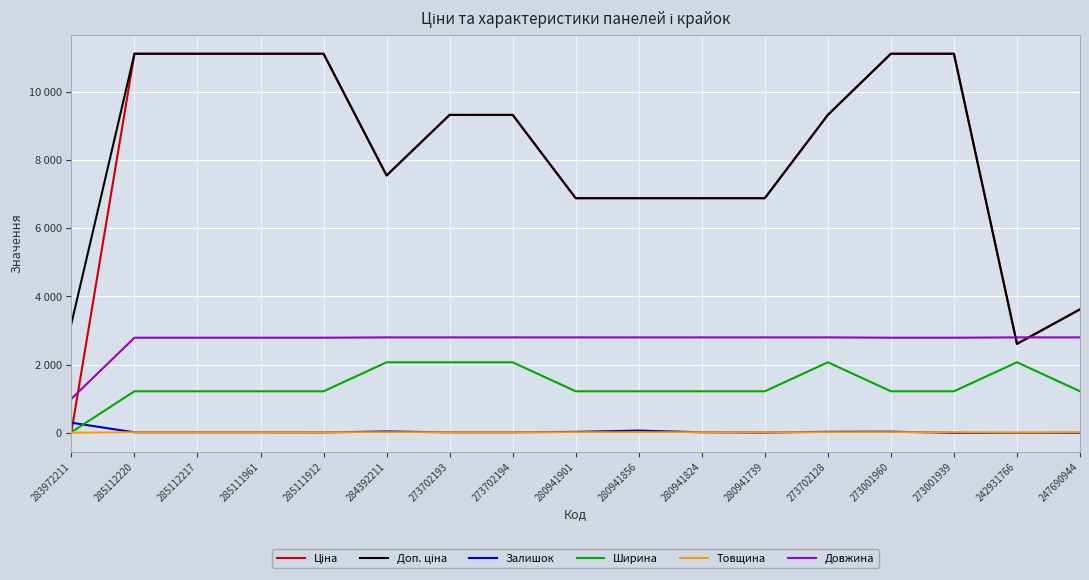

Does the chart display data point markers on the line(s)?

No